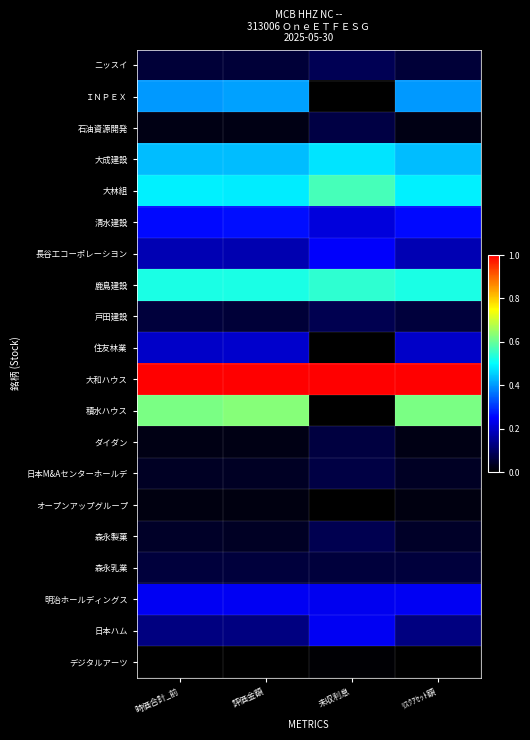

What is the difference between the highest and lowest values at 時価合計_前?

1.0